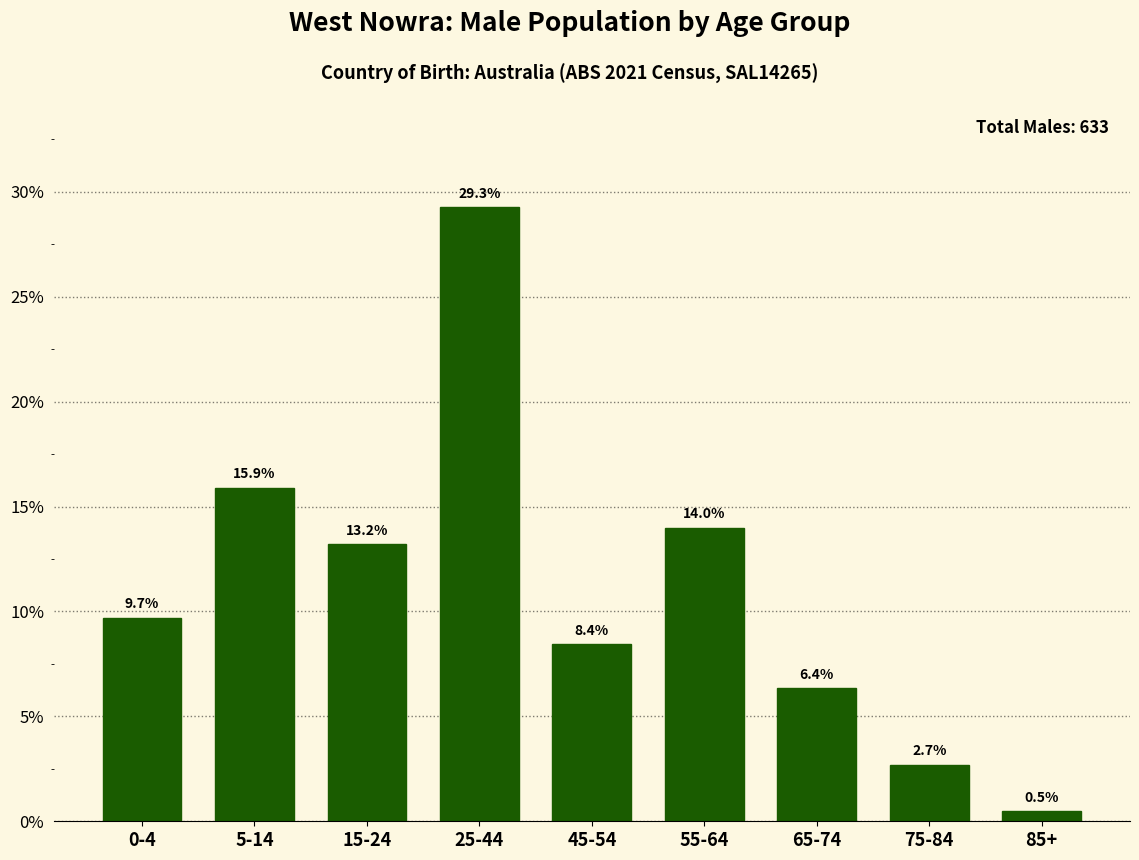

Reading left to right, transcribe all the data shown in this chart.

9.7	15.9	13.2	29.3	8.4	14.0	6.4	2.7	0.5